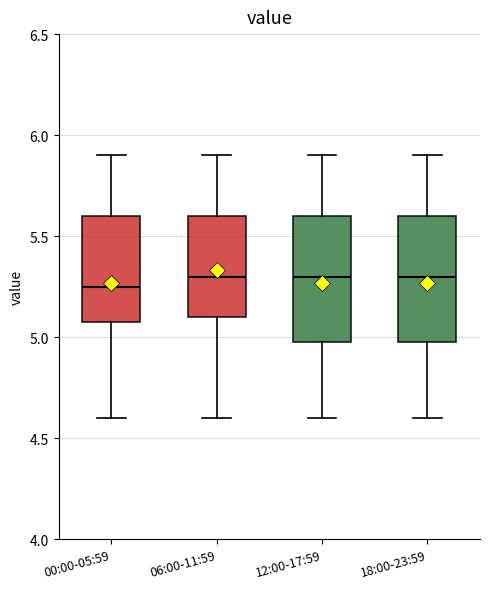

Reading left to right, read every box against the y-axis: the position of its median line, the range the box covers, and the ends of its whiskers. The values are not printed on the chart, so give them approximately, as read against the axis.

00:00-05:59: median 5.25, box 5.10 to 5.60, whiskers 4.60 to 5.90
06:00-11:59: median 5.30, box 5.10 to 5.60, whiskers 4.60 to 5.90
12:00-17:59: median 5.30, box 5.00 to 5.60, whiskers 4.60 to 5.90
18:00-23:59: median 5.30, box 5.00 to 5.60, whiskers 4.60 to 5.90